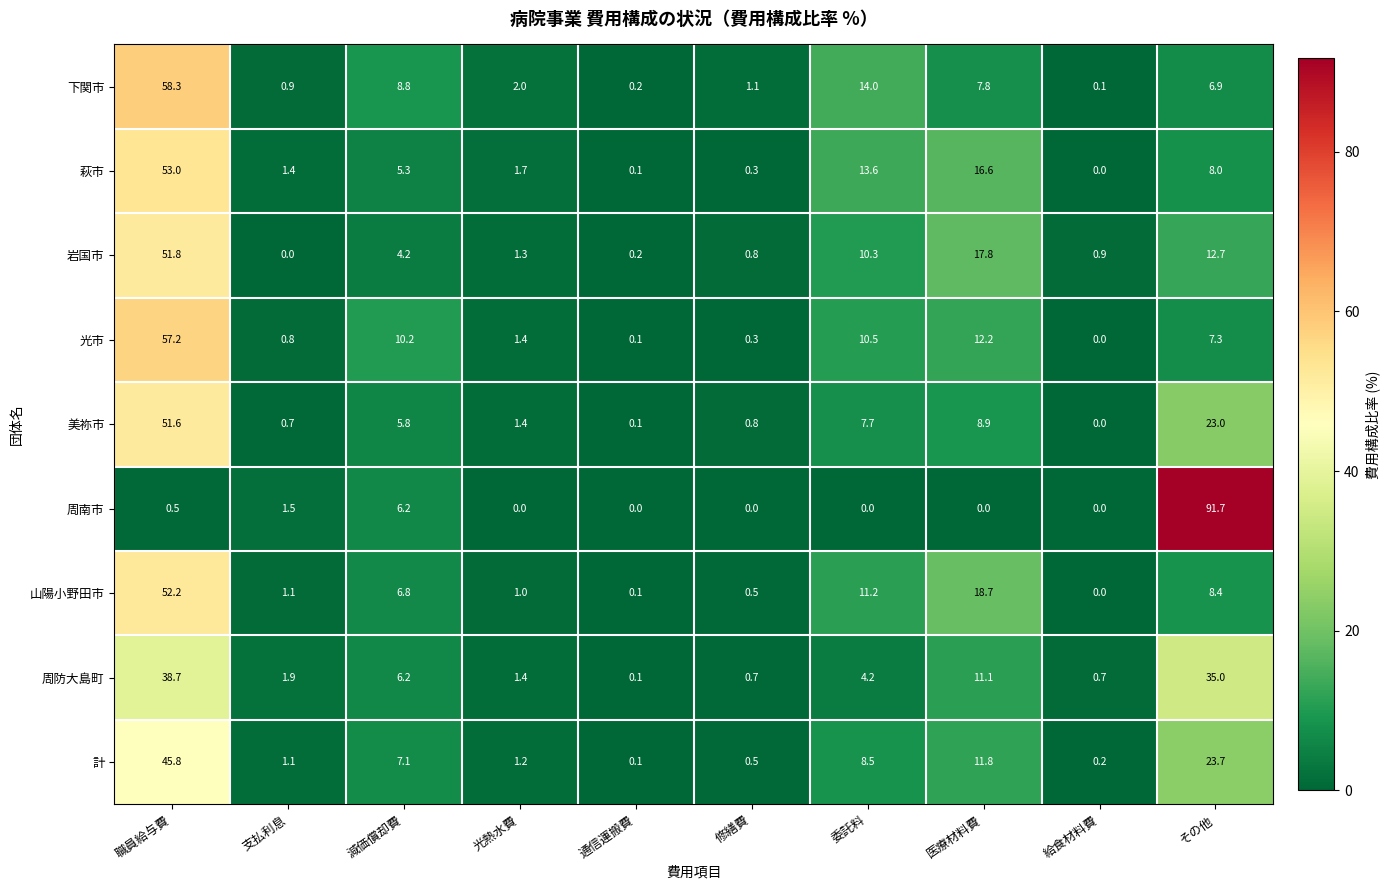

What is the spread (max minus min) of values at 支払利息?

1.9